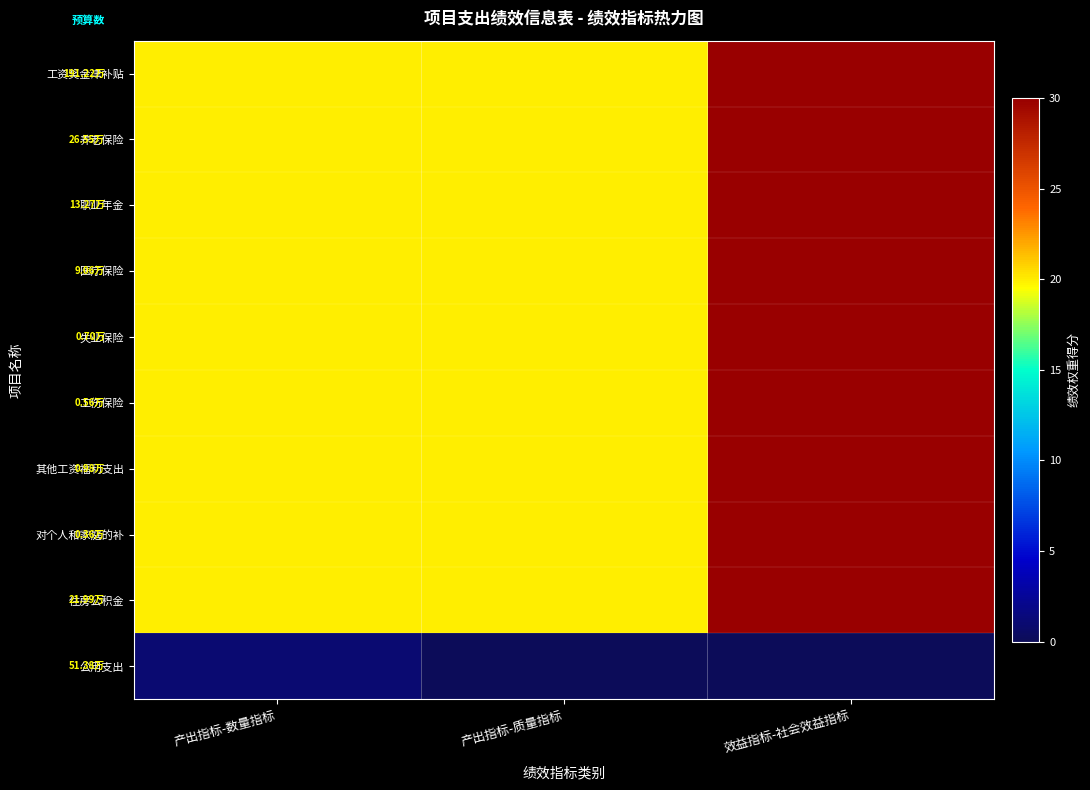

At which category does the chart reach its minimum across all series?

产出指标-质量指标